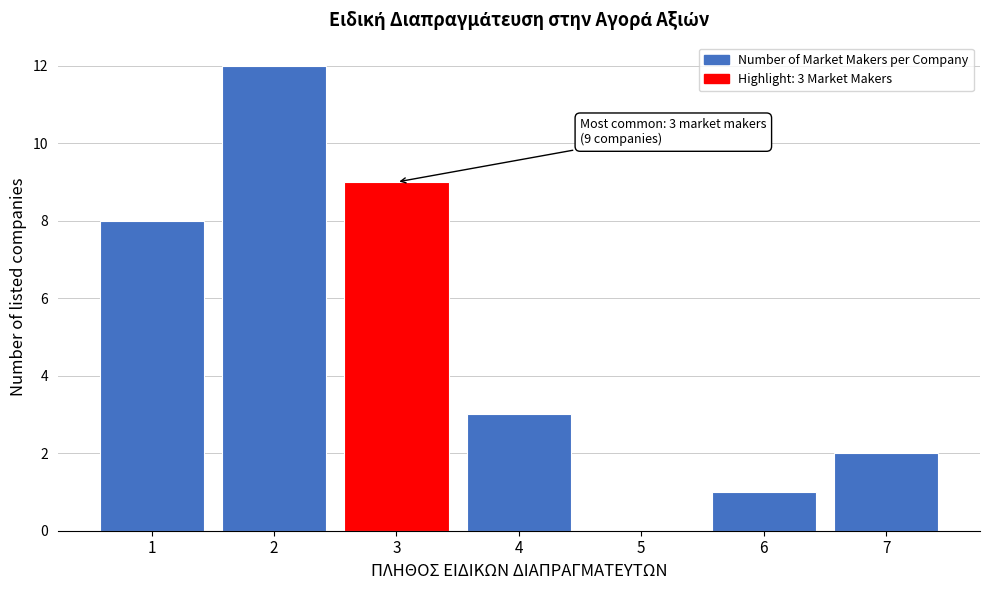

Over which range of the x-axis is the bar tallest?

1.5 to 2.5